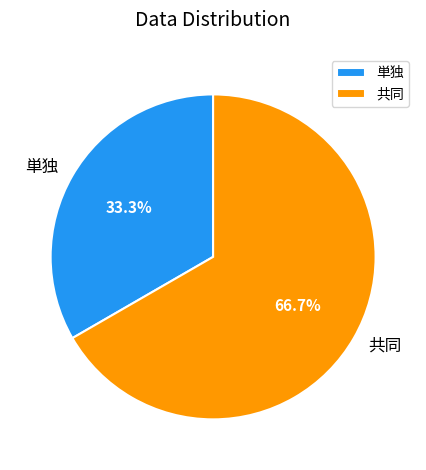

Combined, do 単独 and 共同 account for over 50%?

Yes